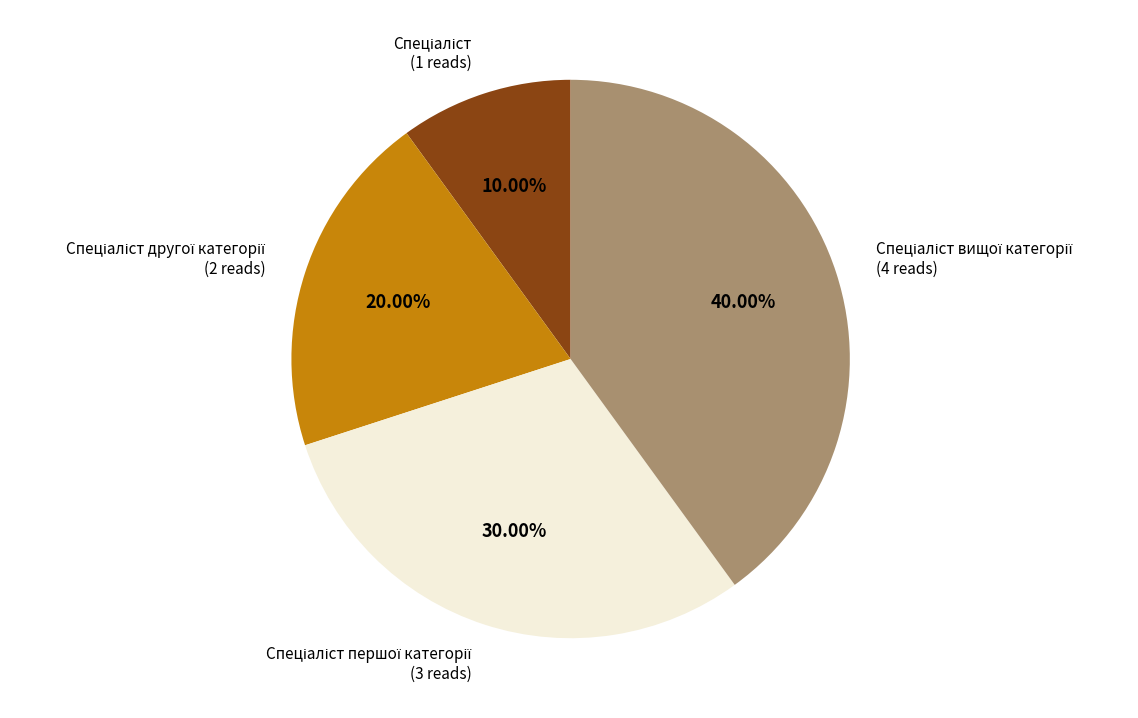

Is there any slice that represents more than half of the pie?

No